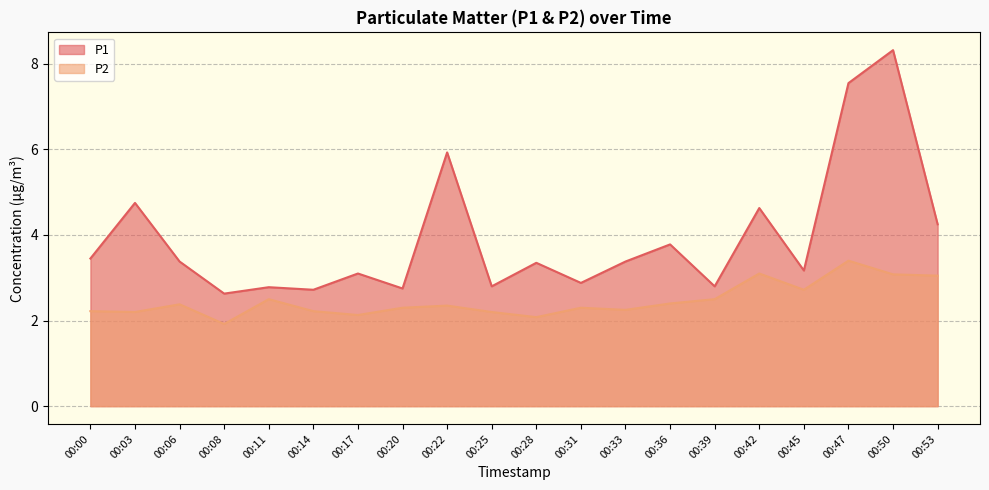

What is the average value of the P1 series?

3.9